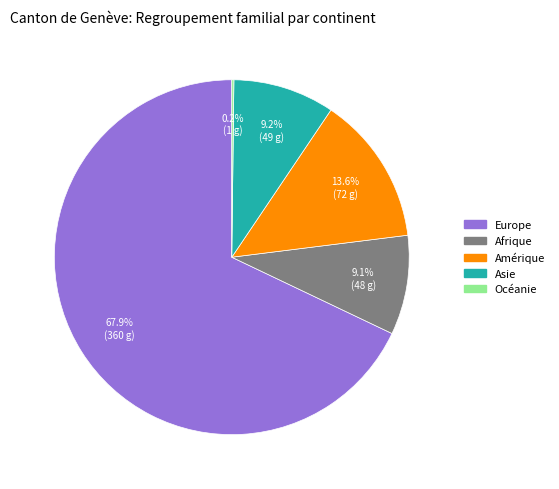

Approximately how many times larger is the value at Amérique compared to Asie?

1.5